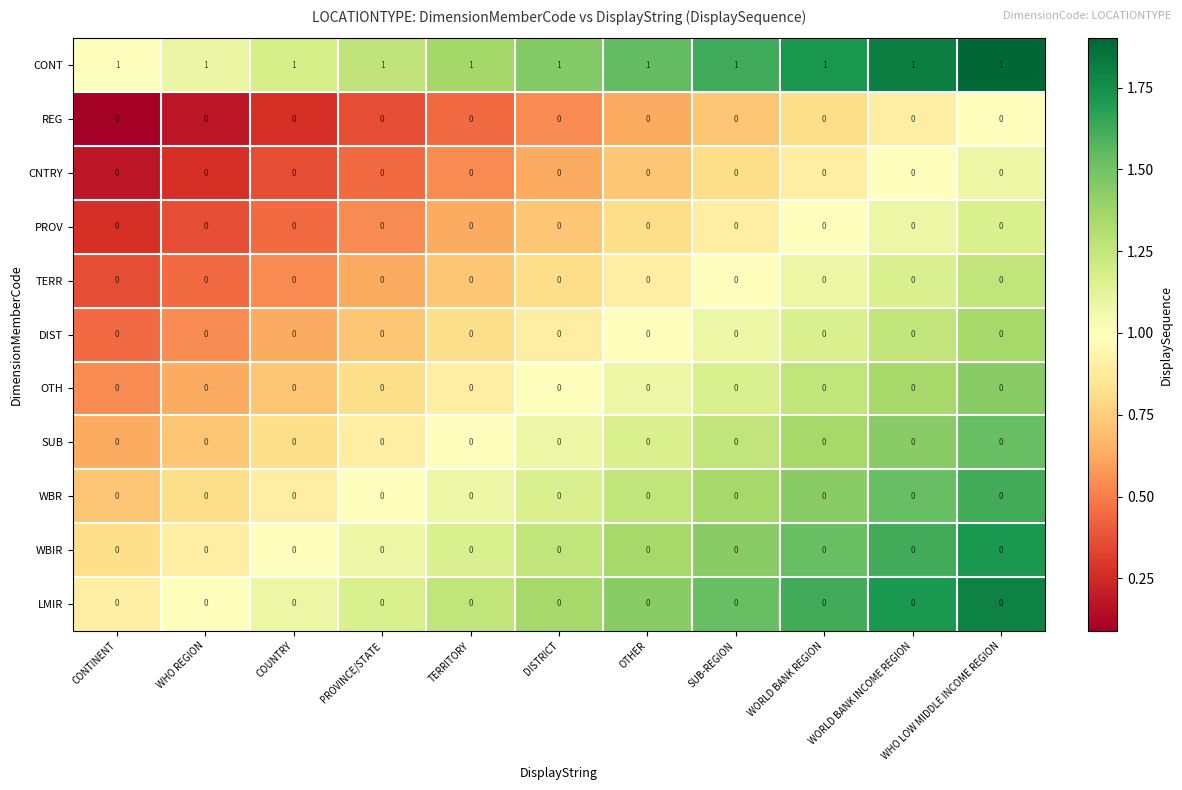

The value of WBIR at WHO REGION is 0. True or false?

True